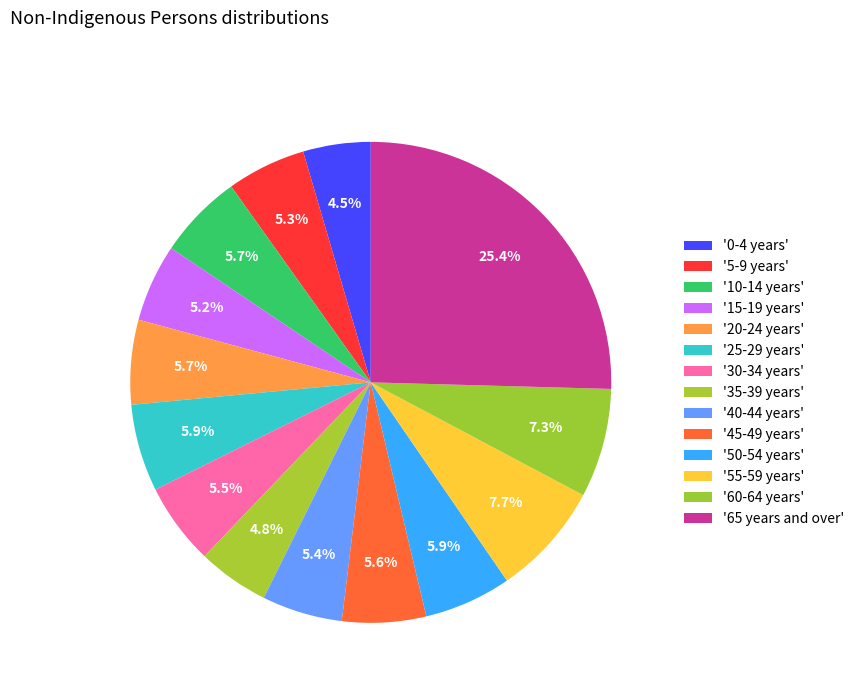

Is there a majority slice in this chart?

No